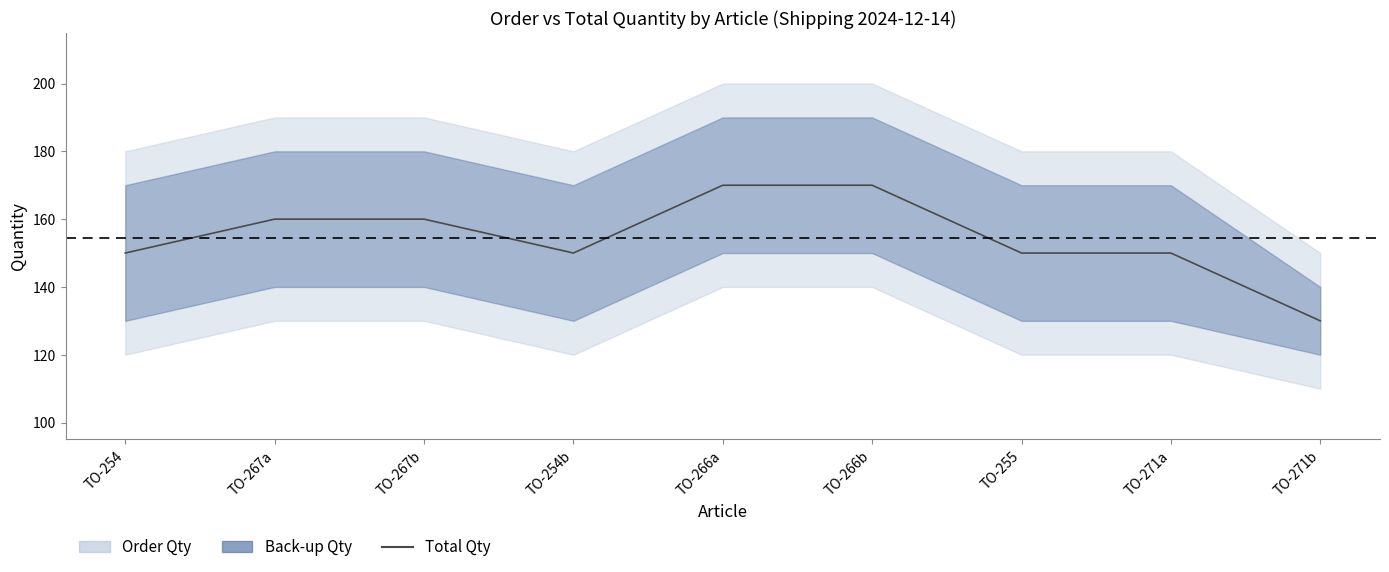

What is the sum of the values at TO-254 and TO-266b?

320